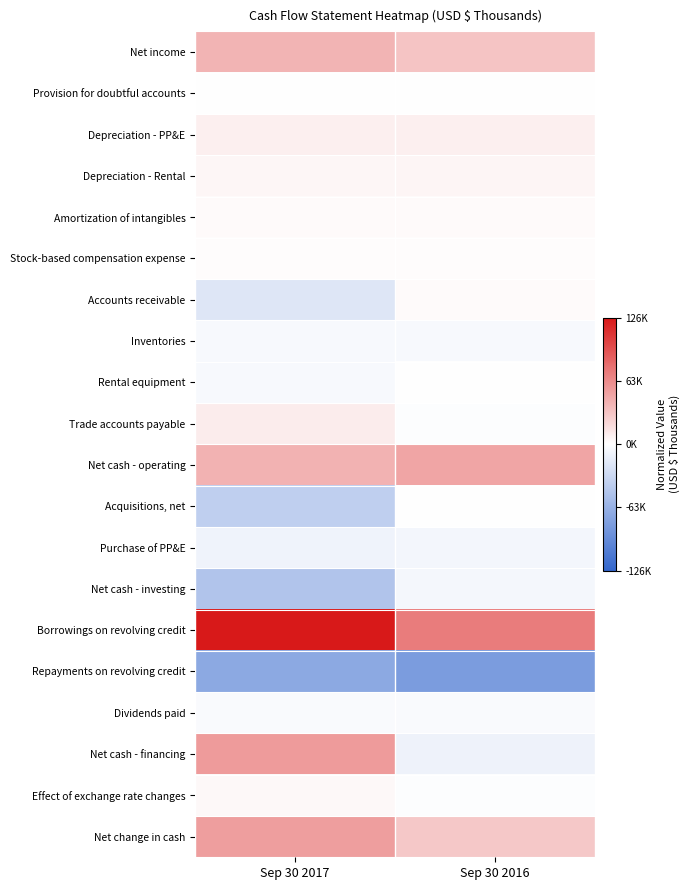

Rank the series at Sep 30 2017 from lowest to highest value.

Repayments on revolving credit, Net cash - investing, Acquisitions, net, Accounts receivable, Purchase of PP&E, Rental equipment, Inventories, Dividends paid, Provision for doubtful accounts, Stock-based compensation expense, Amortization of intangibles, Effect of exchange rate changes, Depreciation - Rental, Depreciation - PP&E, Trade accounts payable, Net income, Net cash - operating, Net change in cash, Net cash - financing, Borrowings on revolving credit